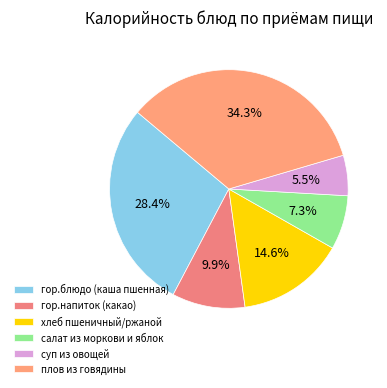

To the nearest percent, what is the average slice percentage?

17%